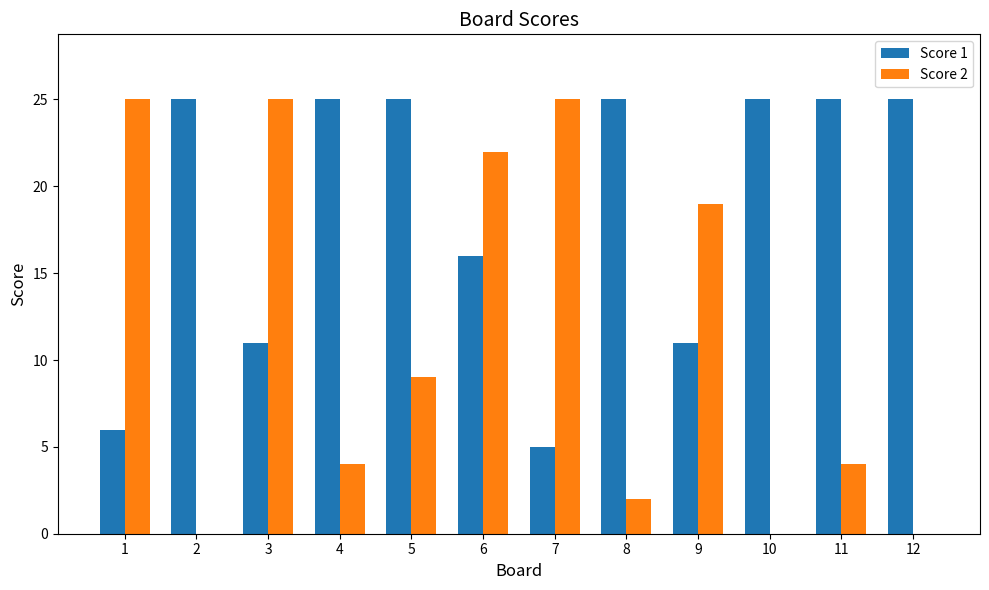

The Score 2 series shows 14 at 2. True or false?

False